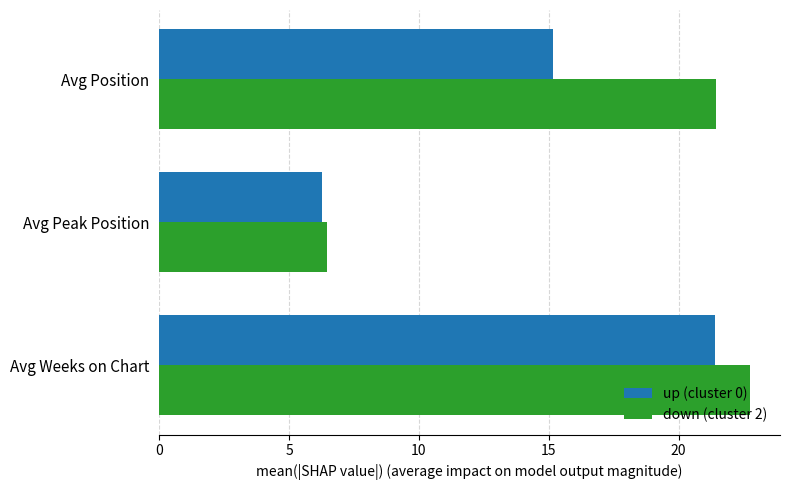

What are all the series names shown in the legend?

up (cluster 0), down (cluster 2)